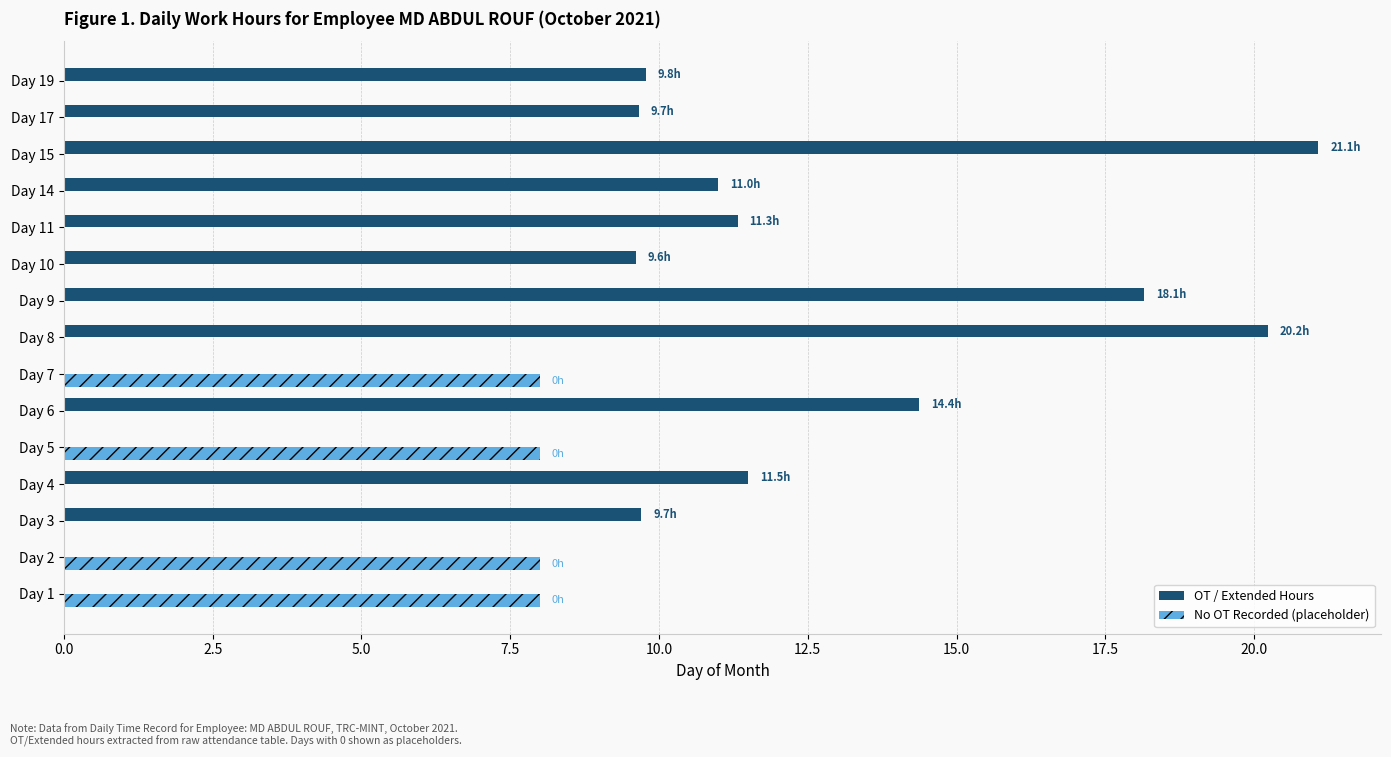

How many distinct data groups are displayed?

2